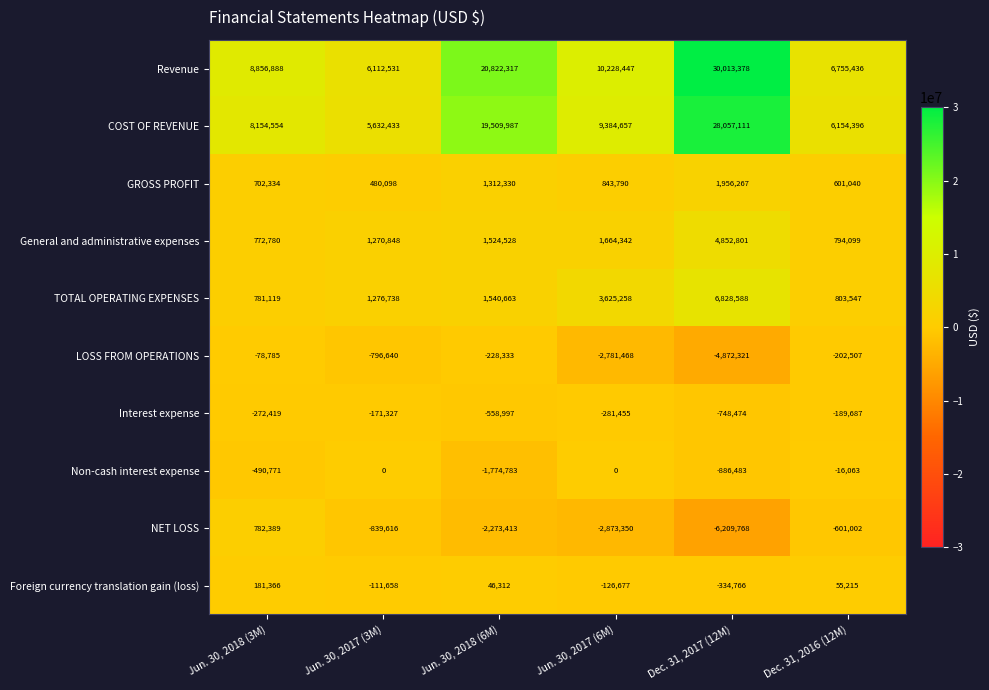

What is the difference between the second highest and minimum values in the Foreign currency translation gain (loss) series?

389981